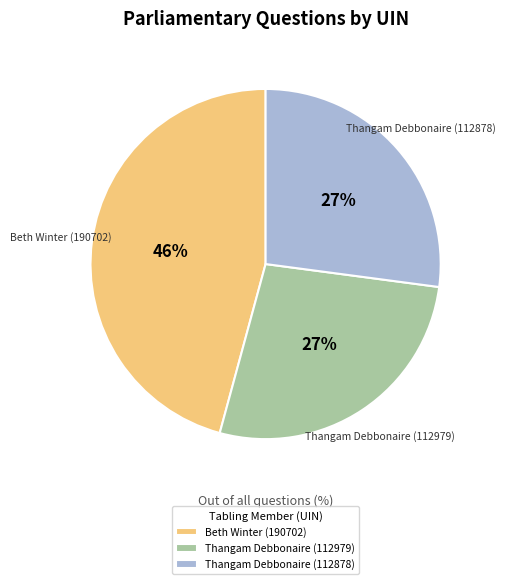

True or false: Beth Winter (190702) accounts for 31% of the total.

False